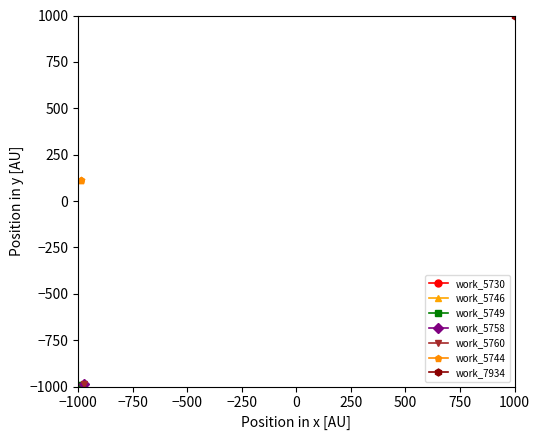

Count the work_5730 values in the range -1000 to -999.

2